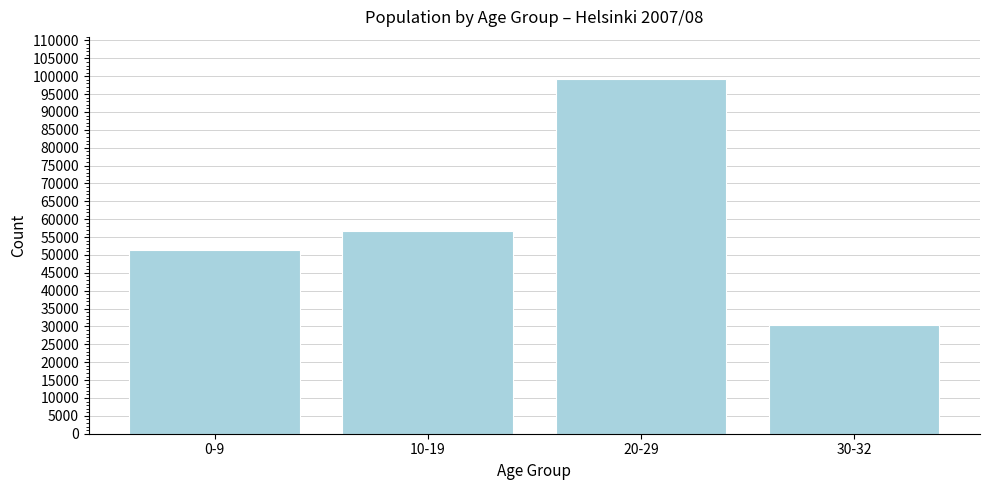

Reading right to left, extract all data points from this chart.

30346	99115	56689	51452